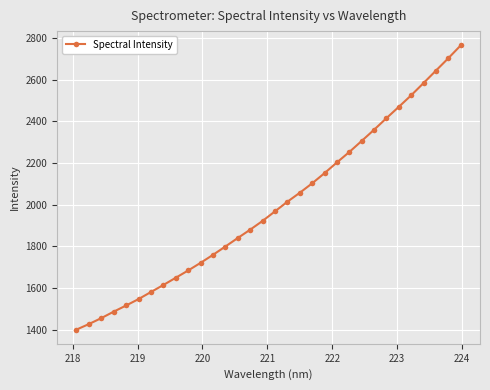

What is the sum of all values?

63822.5